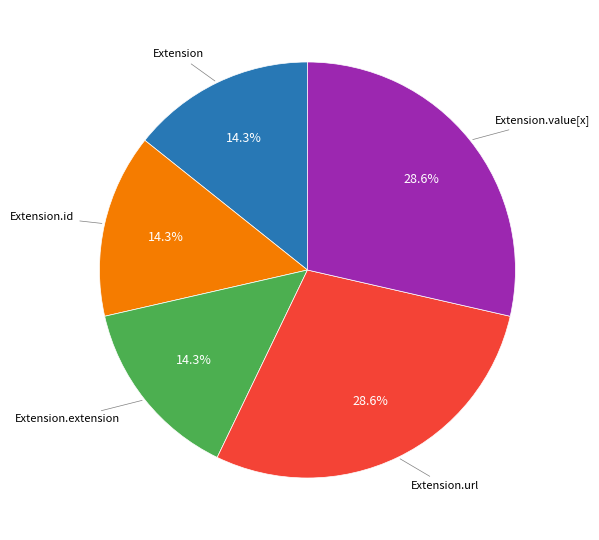

Is there any slice that represents more than half of the pie?

No